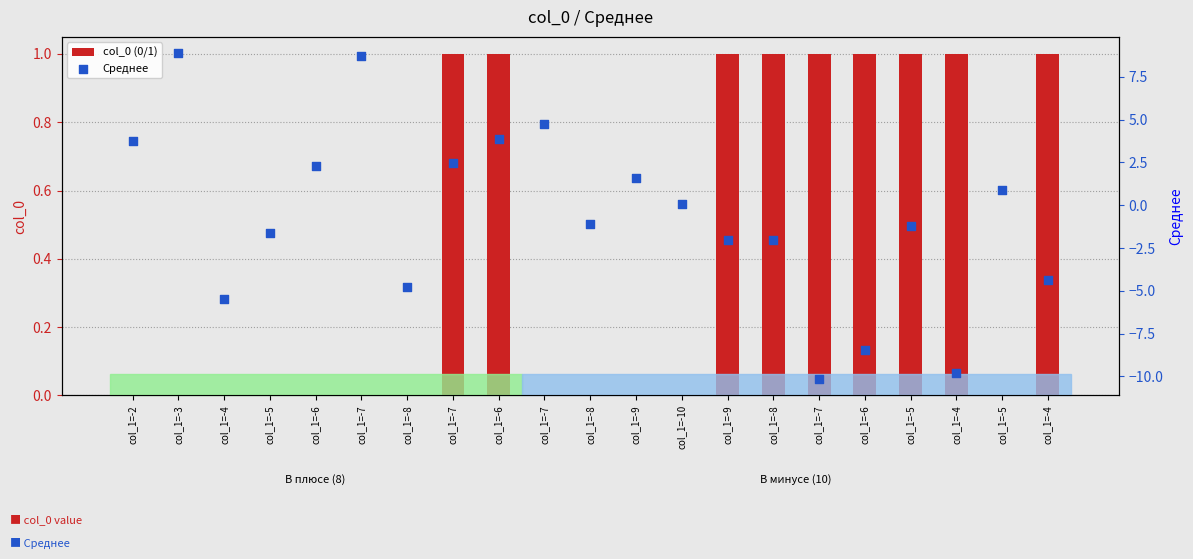

What is the total value across all series at col_1=-4?

-5.5